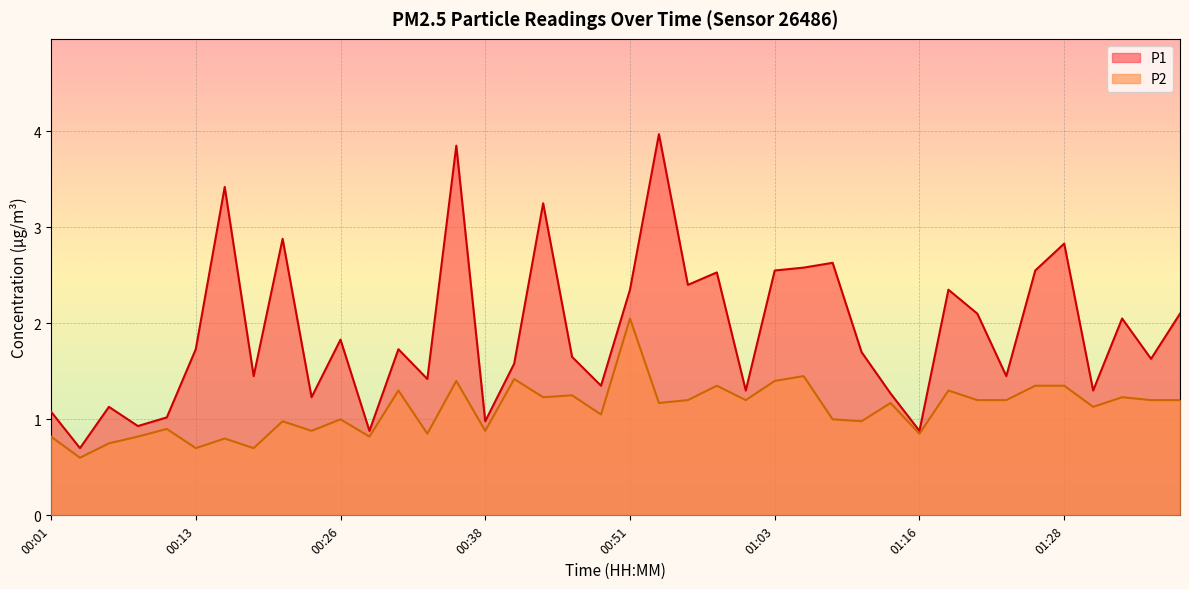

Reading right to left, what are all the values shown in this chart?

P1: 2.1	1.6	2.0	1.3	2.8	2.5	1.4	2.1	2.4	0.9	1.3	1.7	2.6	2.6	2.5	1.3	2.5	2.4	4.0	2.4	1.4	1.6	3.2	1.6	1.0	3.9	1.4	1.7	0.9	1.8	1.2	2.9	1.4	3.4	1.7	1.0	0.9	1.1	0.7	1.1
P2: 1.2	1.2	1.2	1.1	1.4	1.4	1.2	1.2	1.3	0.8	1.2	1.0	1.0	1.4	1.4	1.2	1.4	1.2	1.2	2.0	1.1	1.2	1.2	1.4	0.9	1.4	0.8	1.3	0.8	1.0	0.9	1.0	0.7	0.8	0.7	0.9	0.8	0.8	0.6	0.8